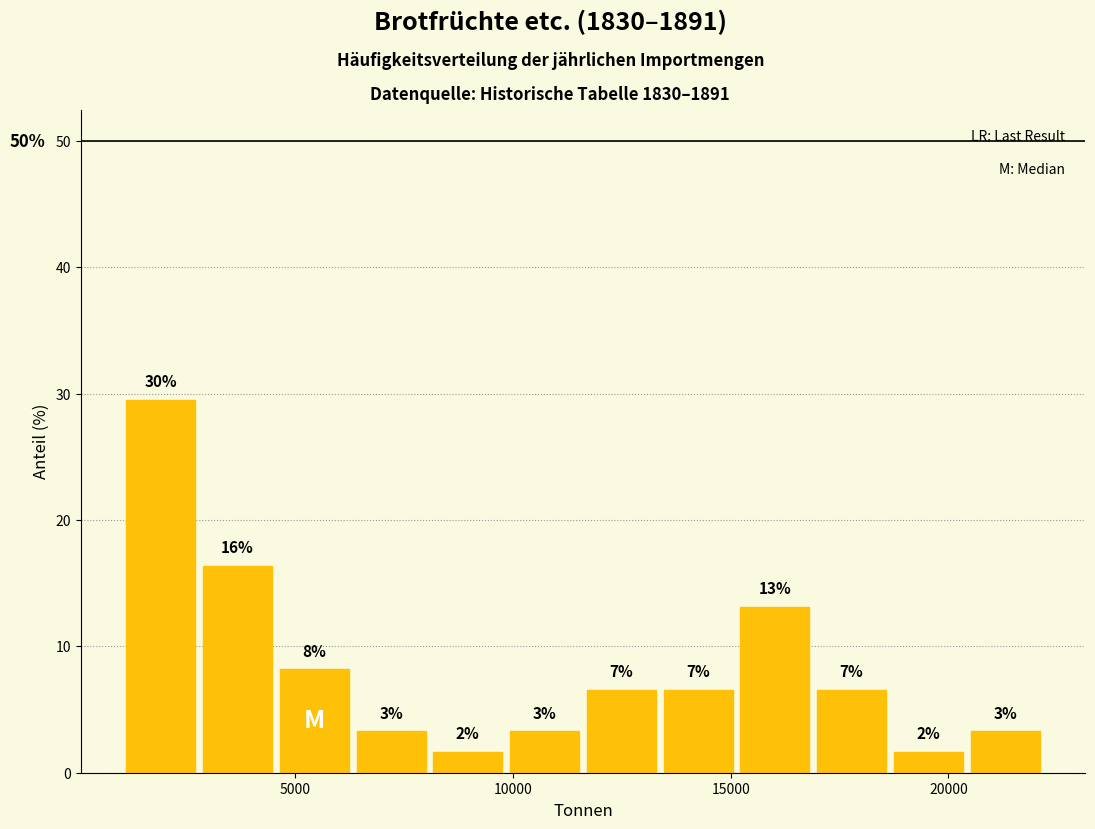

Around what value on the x-axis is the tallest bar? Give the approximate position of its centre, as read against the axis.

2000